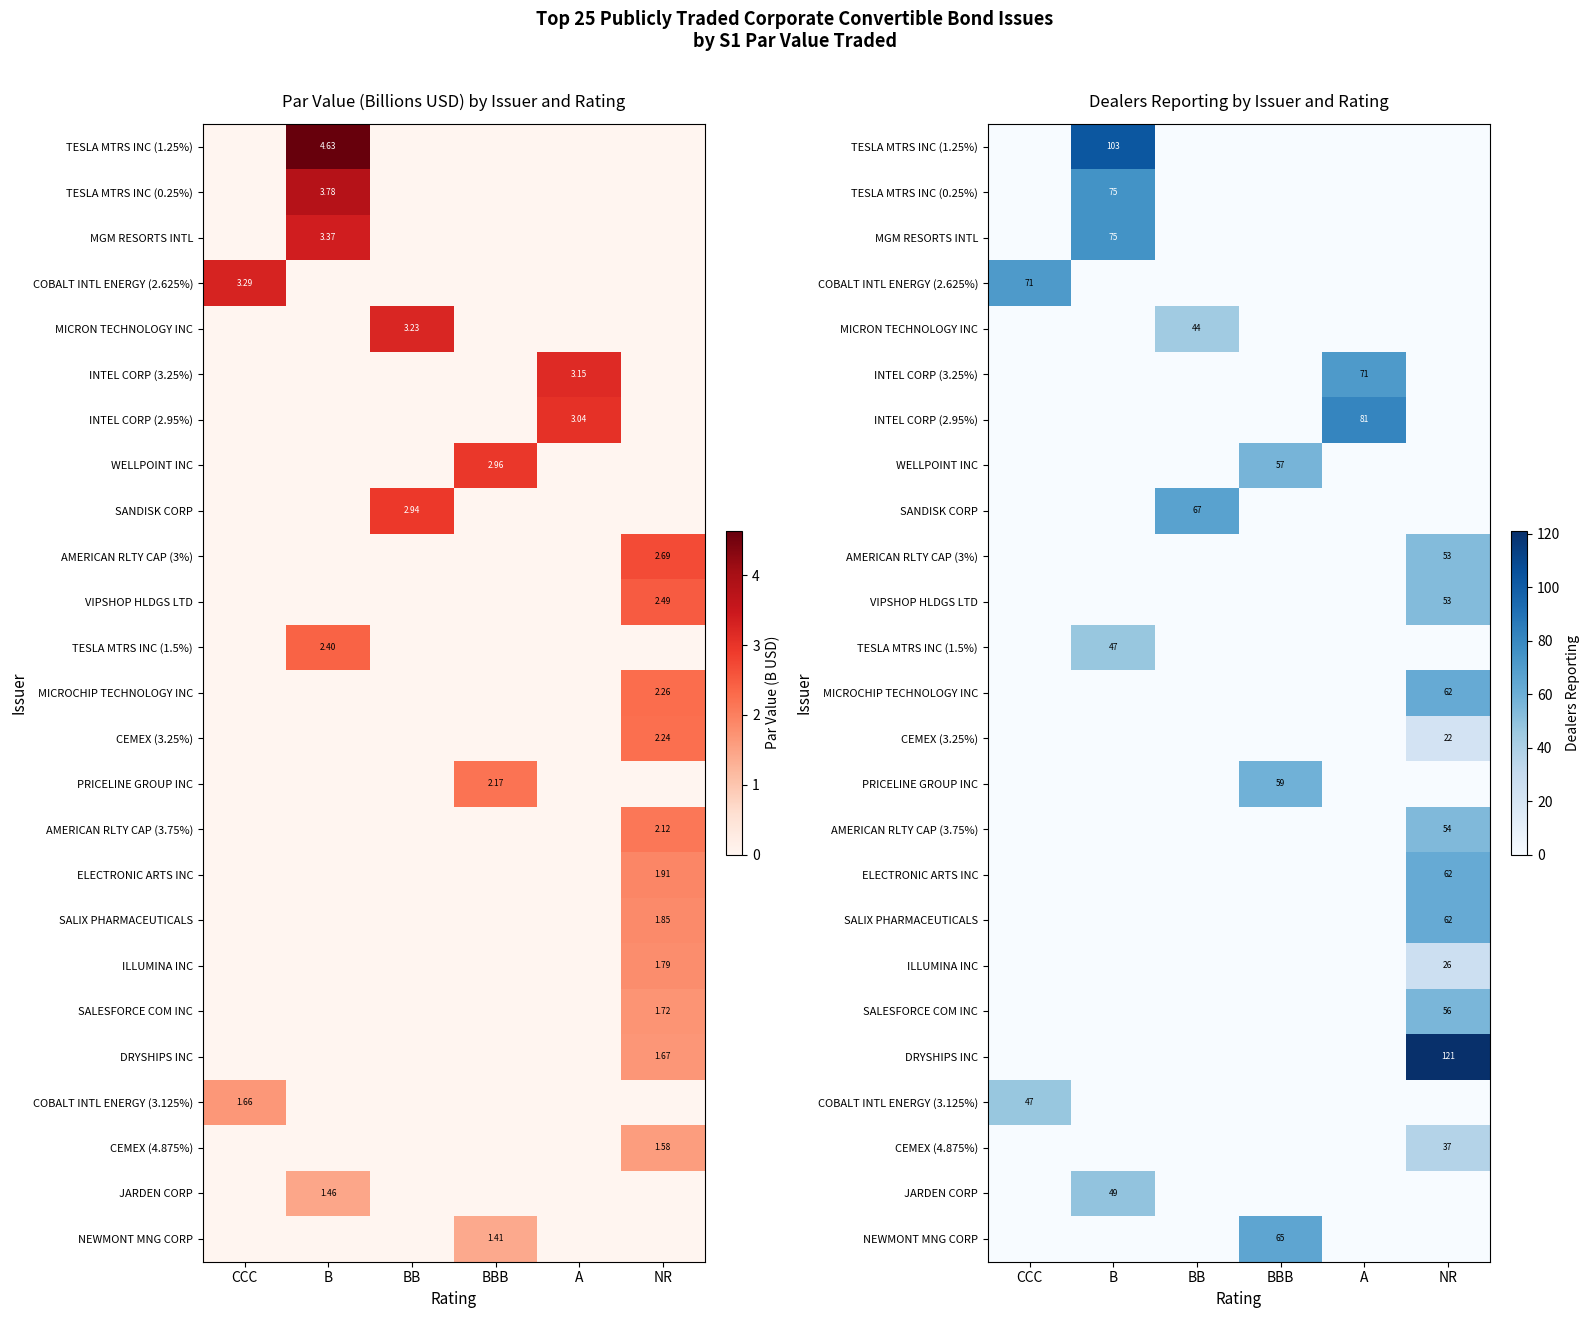

True or false: CEMEX (4.875%) has a value of 37 at NR.

True